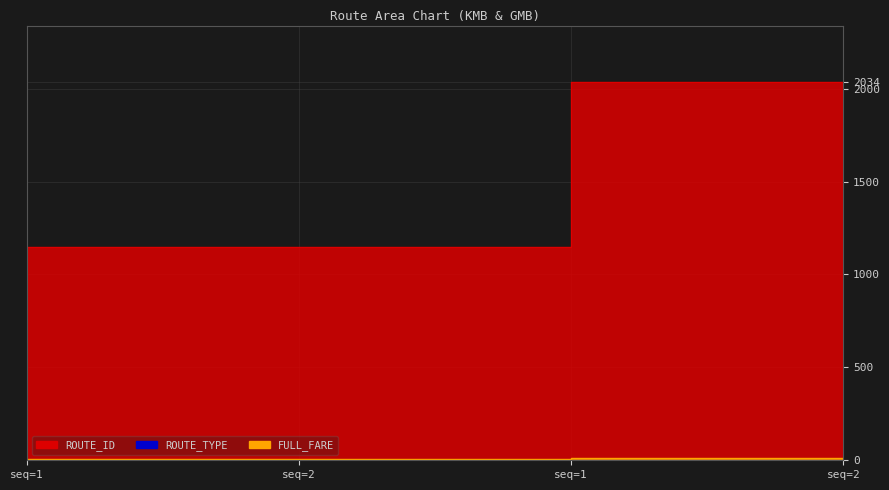

Does the chart display data point markers on the line(s)?

No